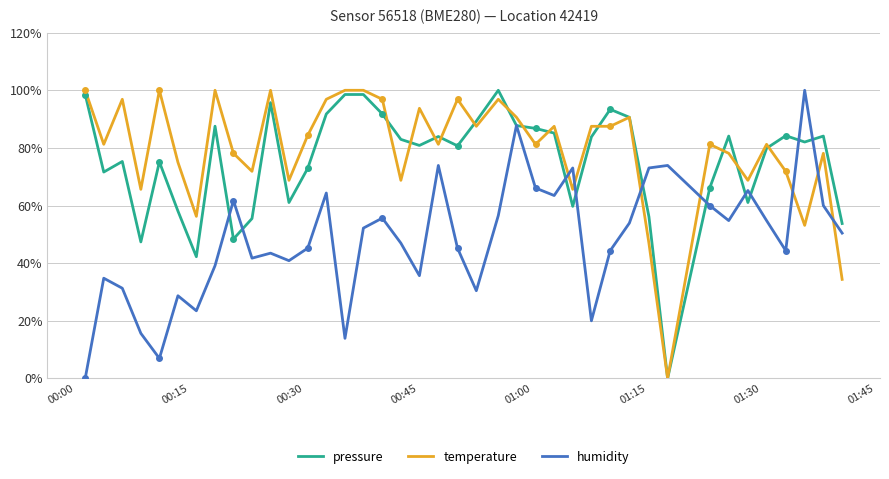

Reading left to right, extract all data points from this chart.

pressure: 98.5	71.6	75.3	47.4	75.1	58.1	42.2	87.5	48.4	55.5	95.7	61.0	73.0	91.8	98.5	98.5	91.8	83.0	80.9	84.0	80.7	89.3	100.0	87.8	86.8	85.1	59.7	83.8	93.4	90.6	56.1	0.0	66.2	84.1	61.0	79.9	84.2	82.0	84.1	53.8
temperature: 100.0	81.3	96.9	65.6	100.0	75.0	56.2	100.0	78.1	71.9	100.0	68.8	84.4	96.9	100.0	100.0	96.9	68.8	93.8	81.3	96.9	87.5	96.9	90.6	81.3	87.5	65.6	87.5	87.5	90.6	46.9	0.0	81.3	78.1	68.8	81.3	71.9	53.1	78.1	34.4
humidity: 0.0	34.8	31.3	15.7	7.0	28.7	23.5	39.1	61.7	41.7	43.5	40.9	45.2	64.3	13.9	52.2	55.7	47.0	35.7	73.9	45.2	30.4	56.5	87.8	66.1	63.5	73.0	20.0	44.3	53.9	73.0	73.9	60.0	54.8	65.2	54.8	44.3	100.0	60.0	50.4